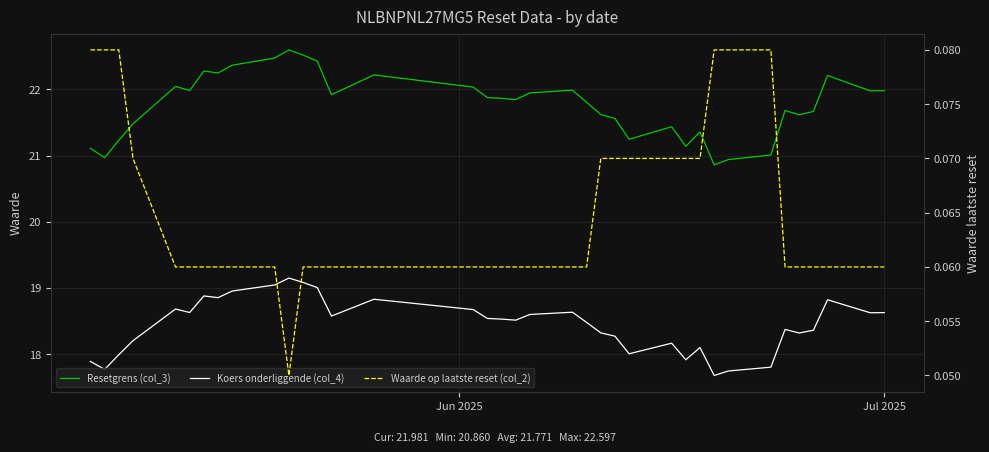

List the series in order of their peak value, highest first.

Resetgrens (col_3), Koers onderliggende (col_4), Waarde op laatste reset (col_2)